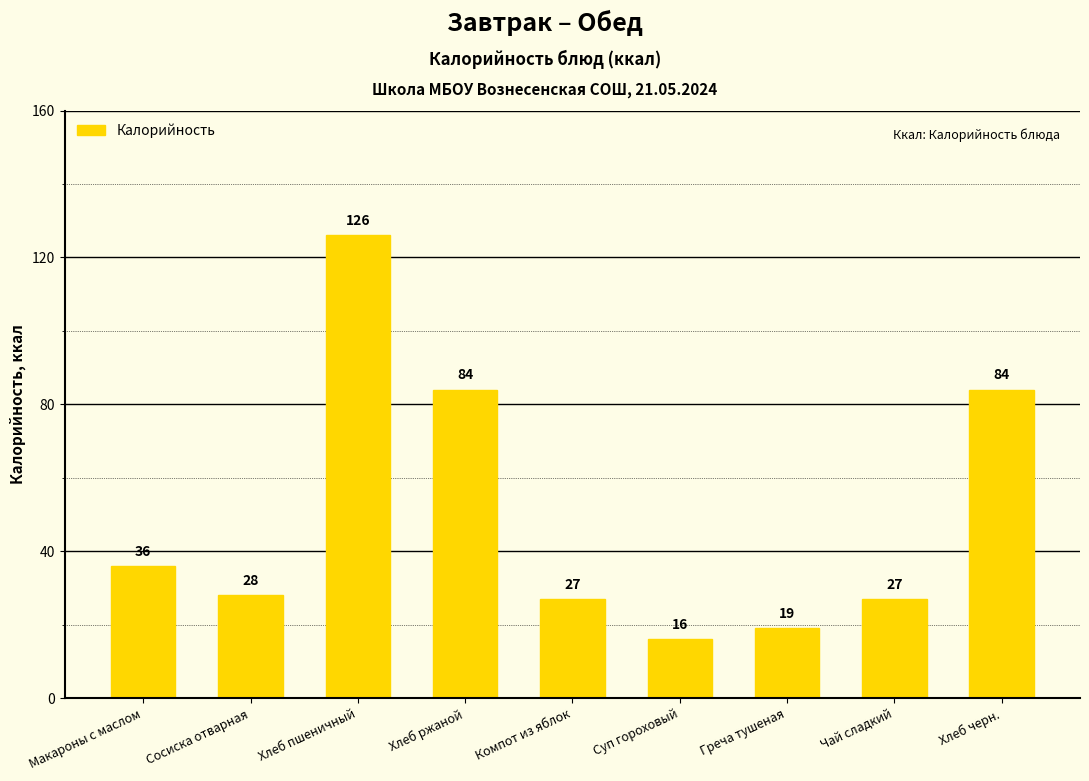

The value at Хлеб пшеничный is 81. True or false?

False